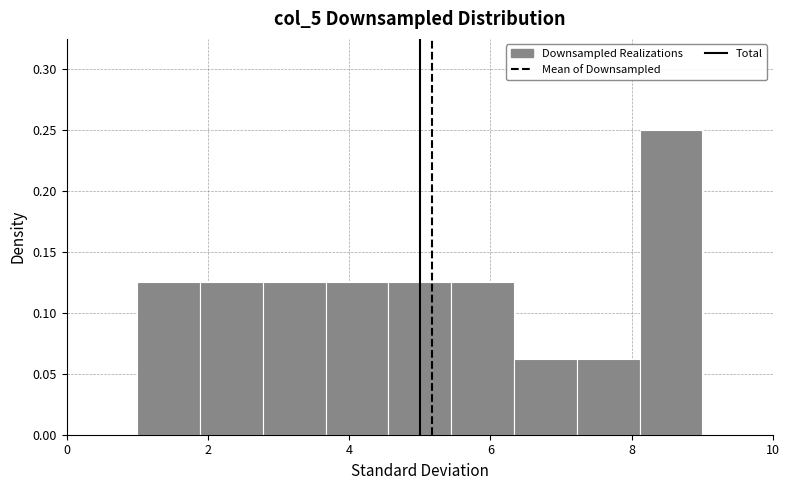

Which range on the x-axis has the tallest bar?

8.2 to 9.0